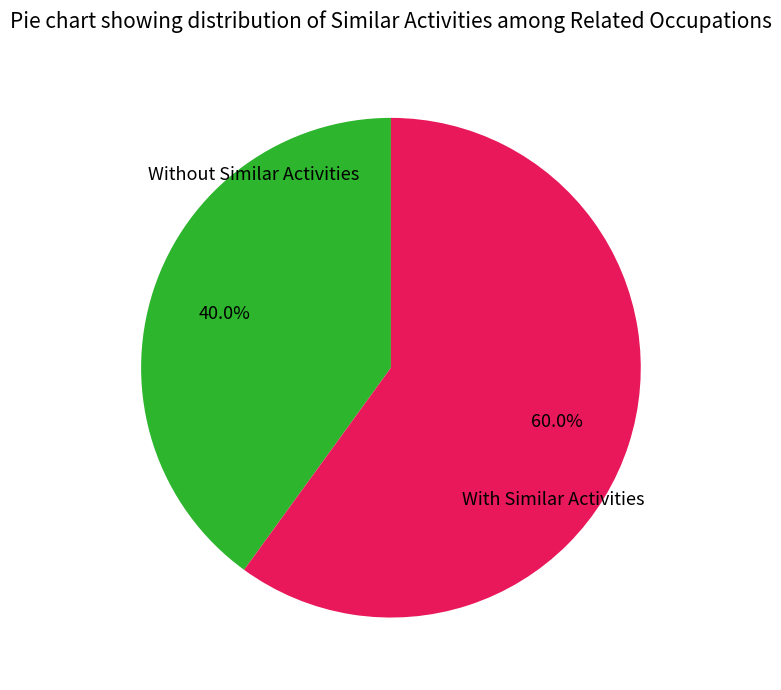

Count the number of slices in the pie.

2